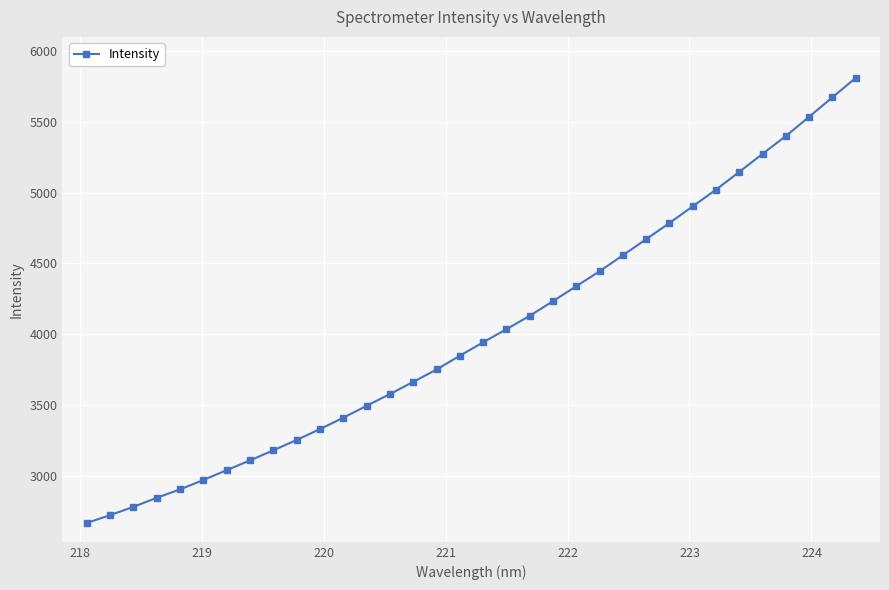

What is the maximum value shown in the chart?

5810.0